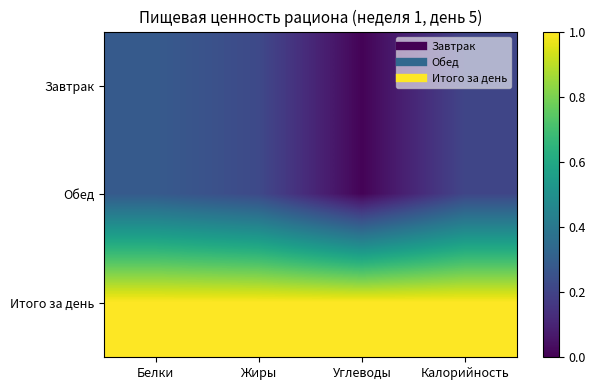

Reading left to right, list all the values displayed in this chart.

Завтрак: Белки=0.3	Жиры=0.2	Углеводы=0.0	Калорийность=0.2
Обед: Белки=0.3	Жиры=0.2	Углеводы=0.0	Калорийность=0.2
Итого за день: Белки=1.0	Жиры=1.0	Углеводы=1.0	Калорийность=1.0